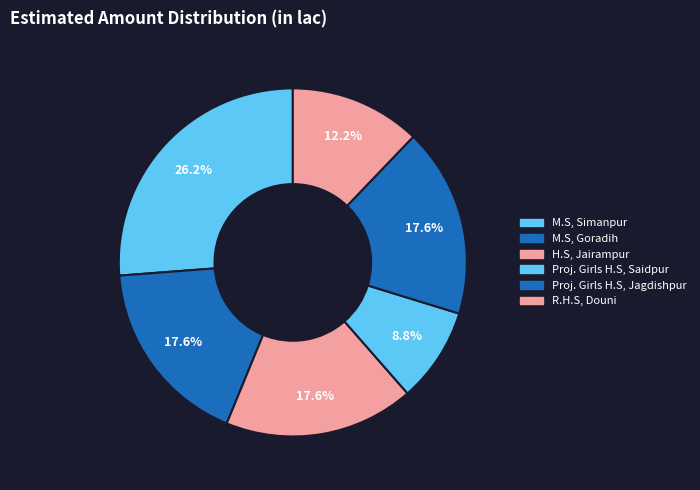

Is there any slice that represents more than half of the pie?

No